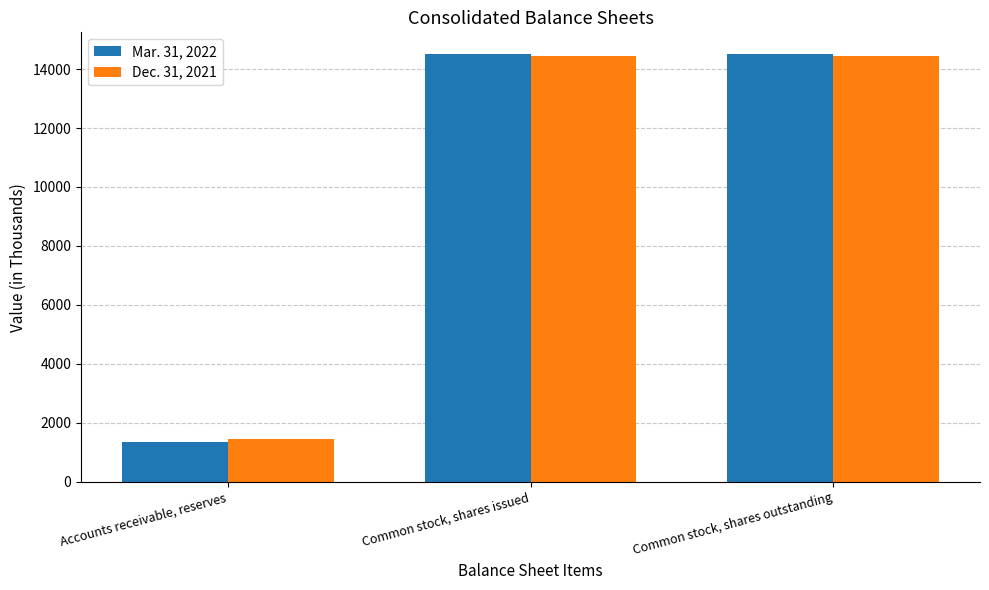

Read the Mar. 31, 2022 value at Accounts receivable, reserves, to the nearest 10.

1350